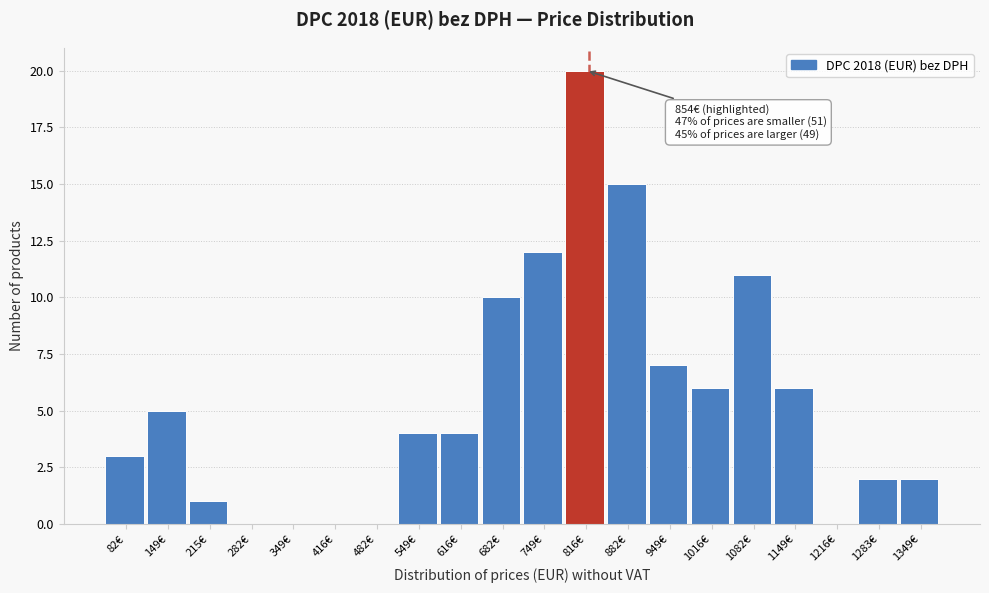

Reading left to right, transcribe all the data shown in this chart.

82€=3	149€=5	215€=1	282€=0	349€=0	416€=0	482€=0	549€=4	616€=4	682€=10	749€=12	816€=20	882€=15	949€=7	1016€=6	1082€=11	1149€=6	1216€=0	1283€=2	1349€=2